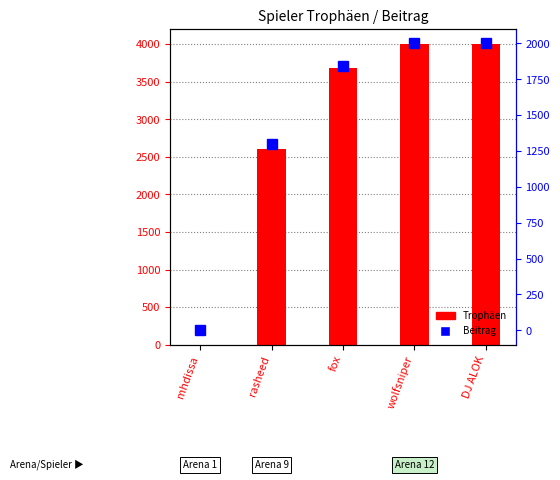

Which category has the lowest value in the Trophäen series?

mhdissa